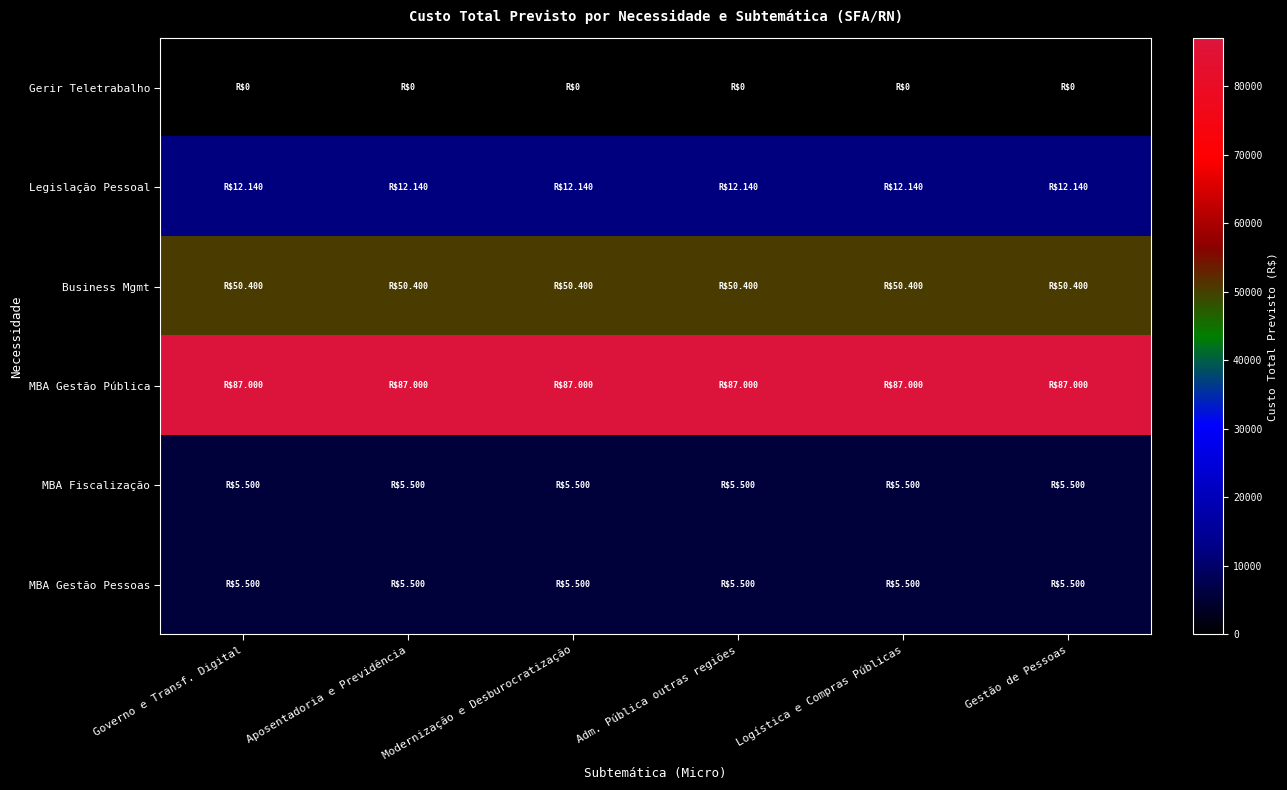

What is the total value across all series at Aposentadoria e Previdência?

160540